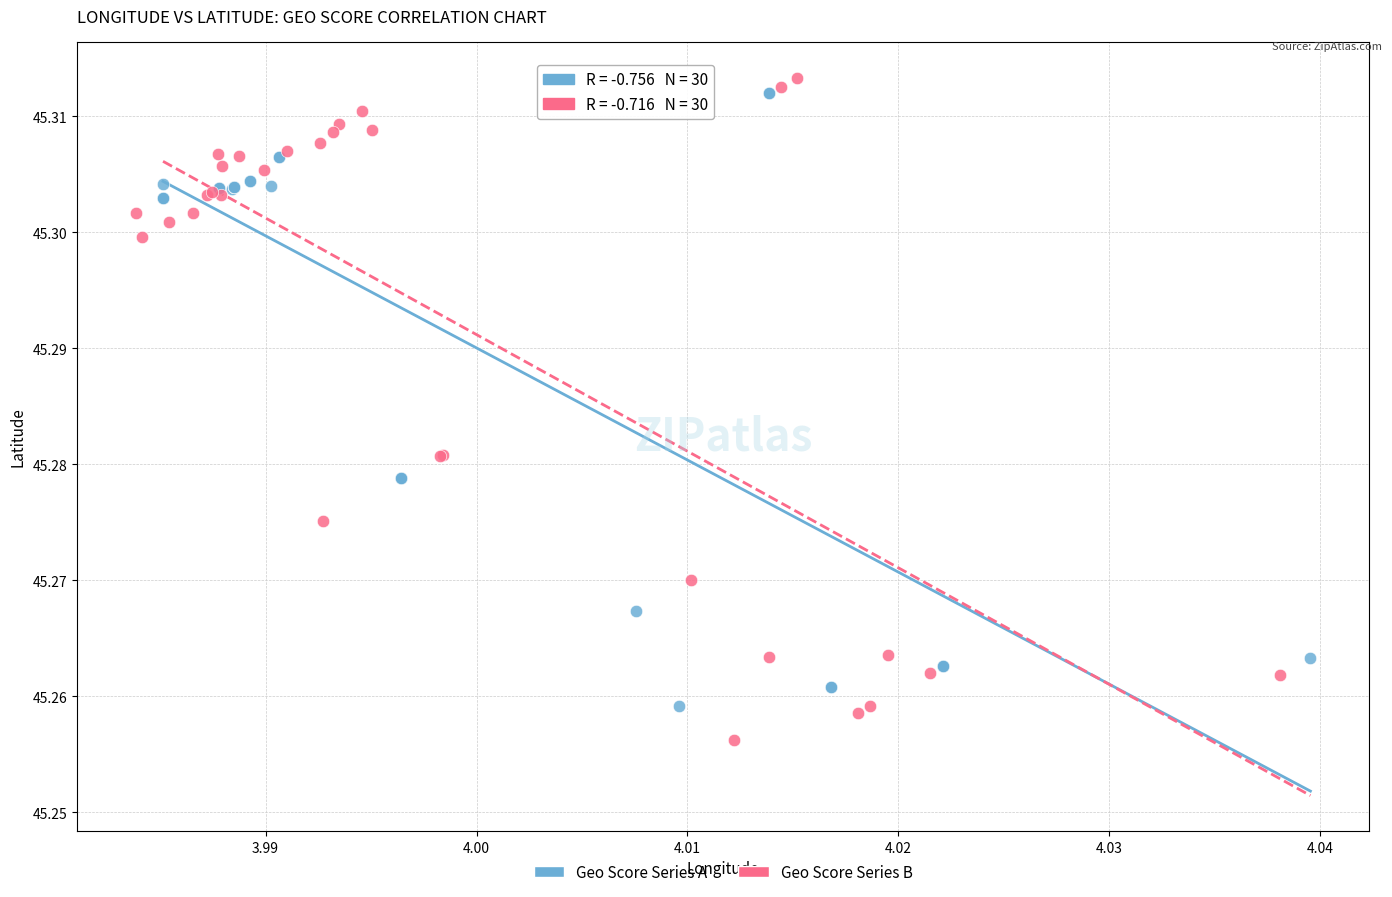

Which series has the widest spread of Y values?

Geo Score Series B